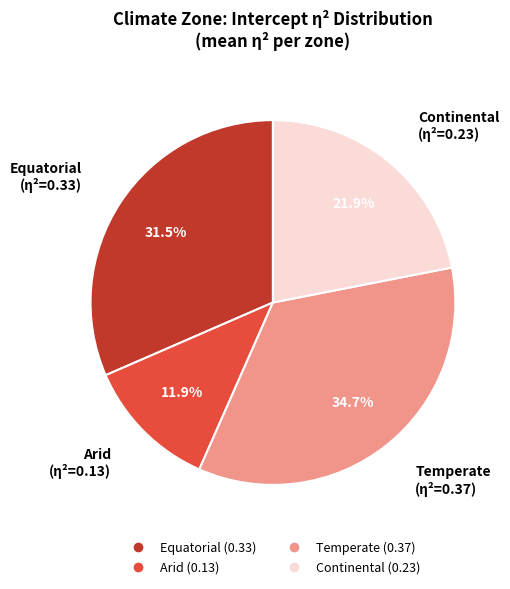

To the nearest percent, what is the difference between the largest and smallest slice percentages?

23%